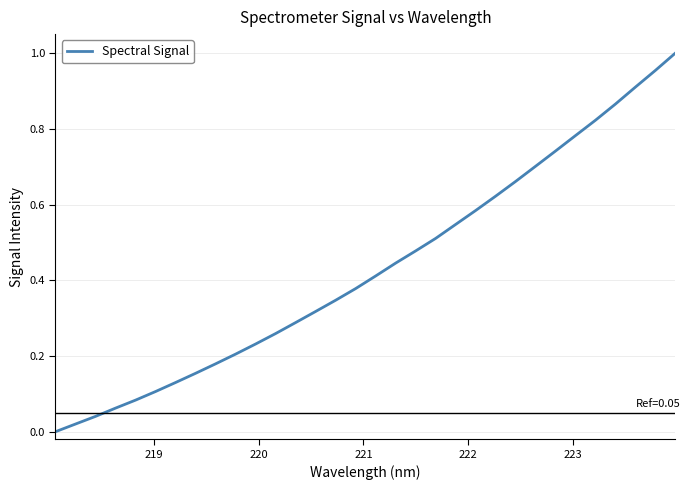

Does the chart display data point markers on the line(s)?

No